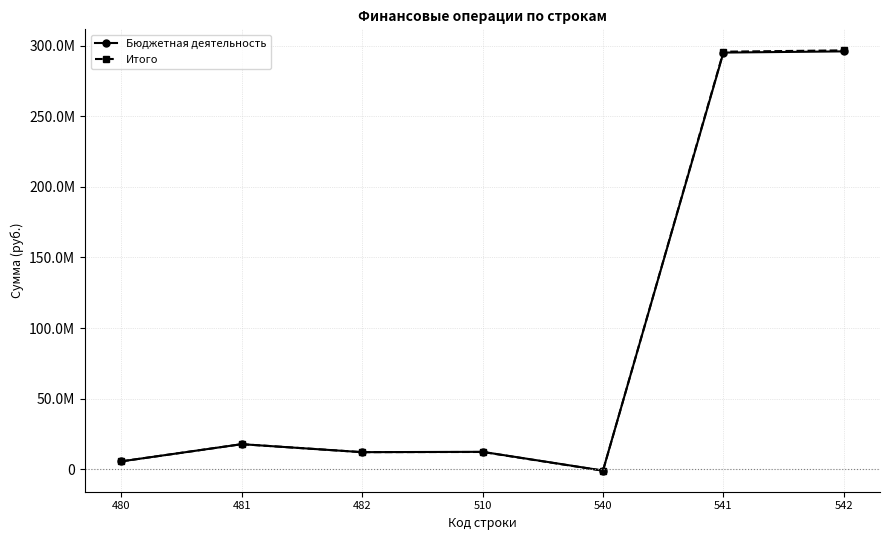

What is the value of the Бюджетная деятельность point at the 5th from the left?

-857086.5